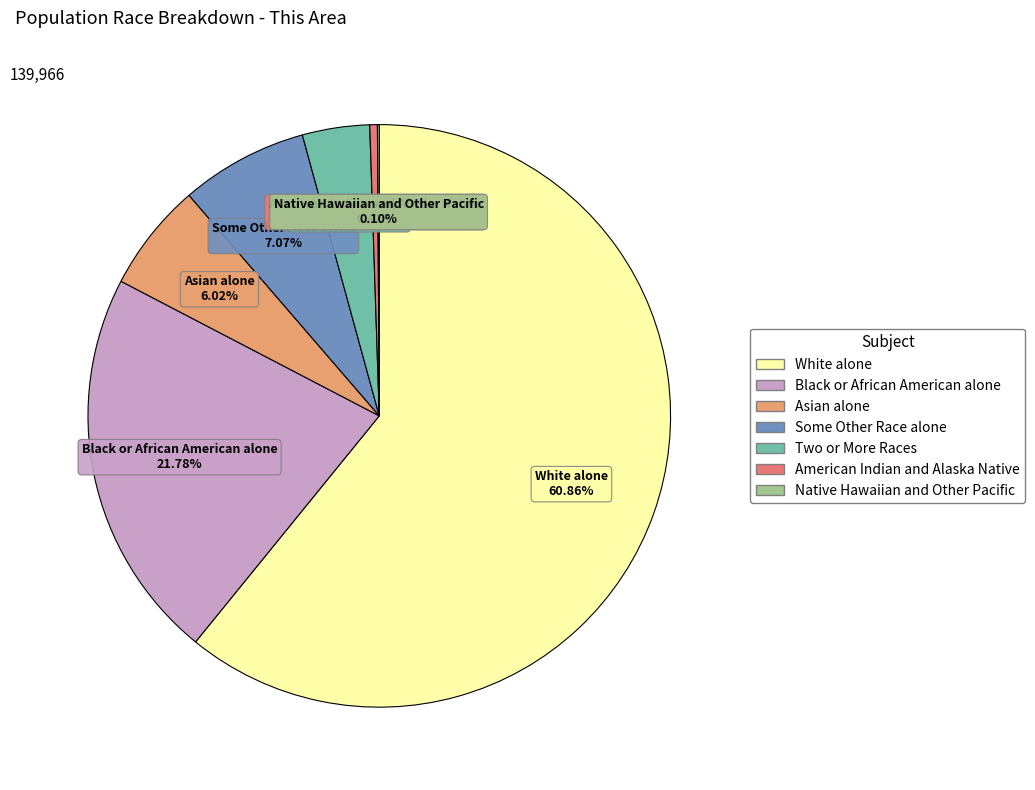

Which category accounts for the majority?

White alone